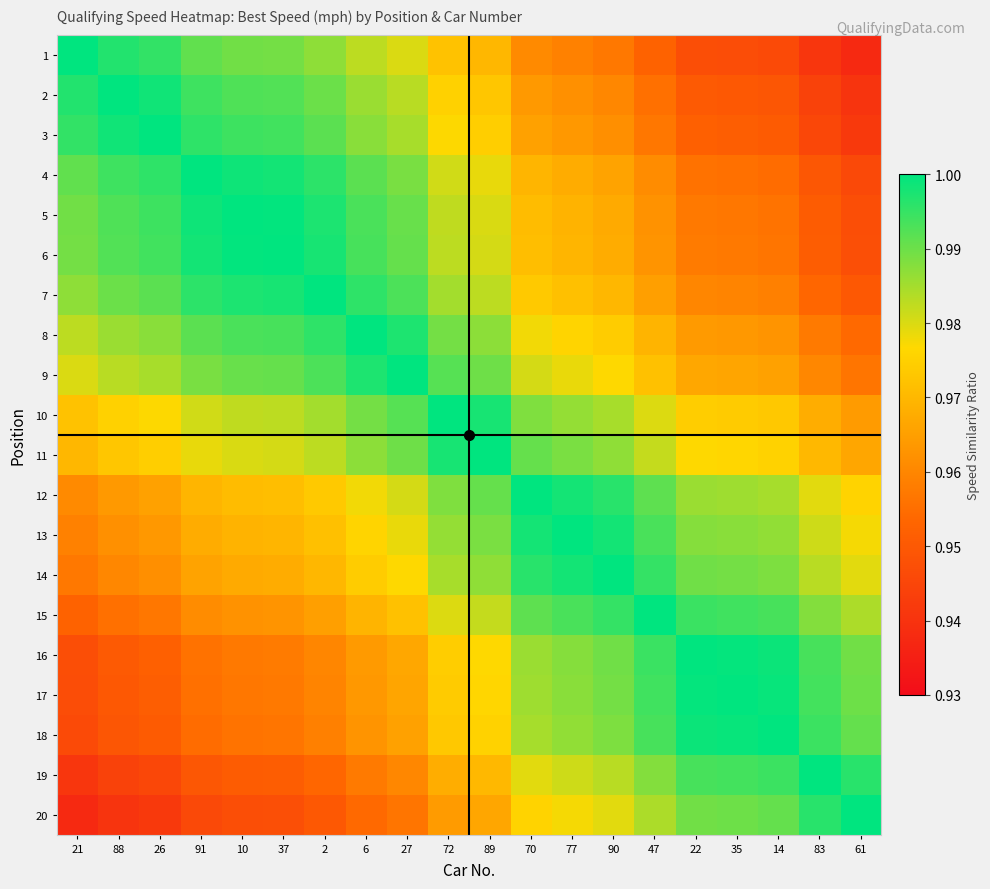

What is the total value across all series at 26?

19.5